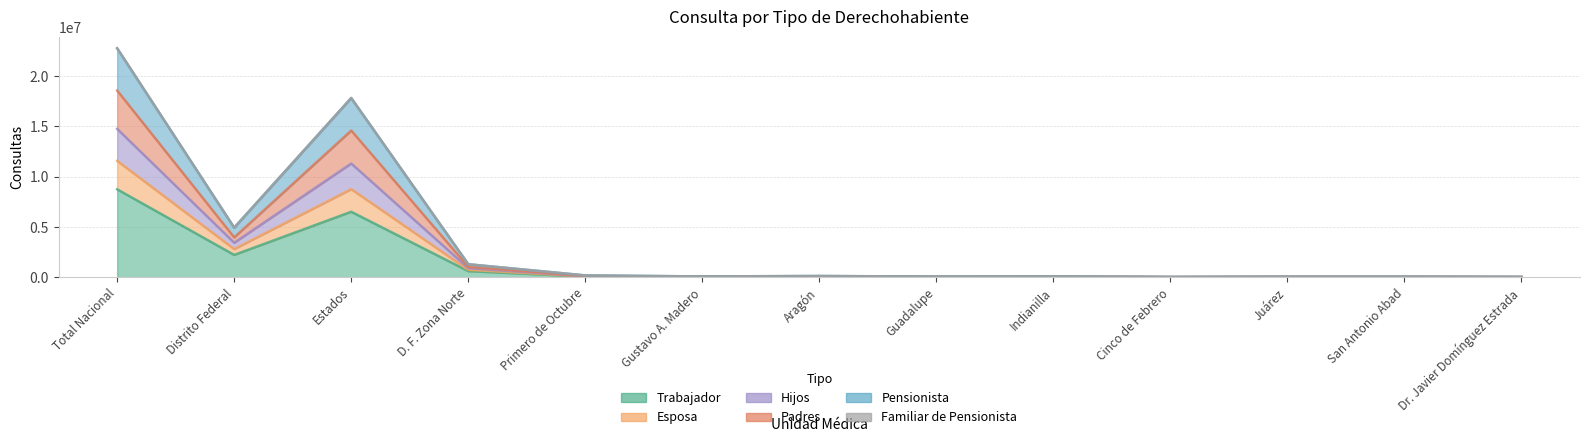

How many interior local valleys does the Esposa series have?

4